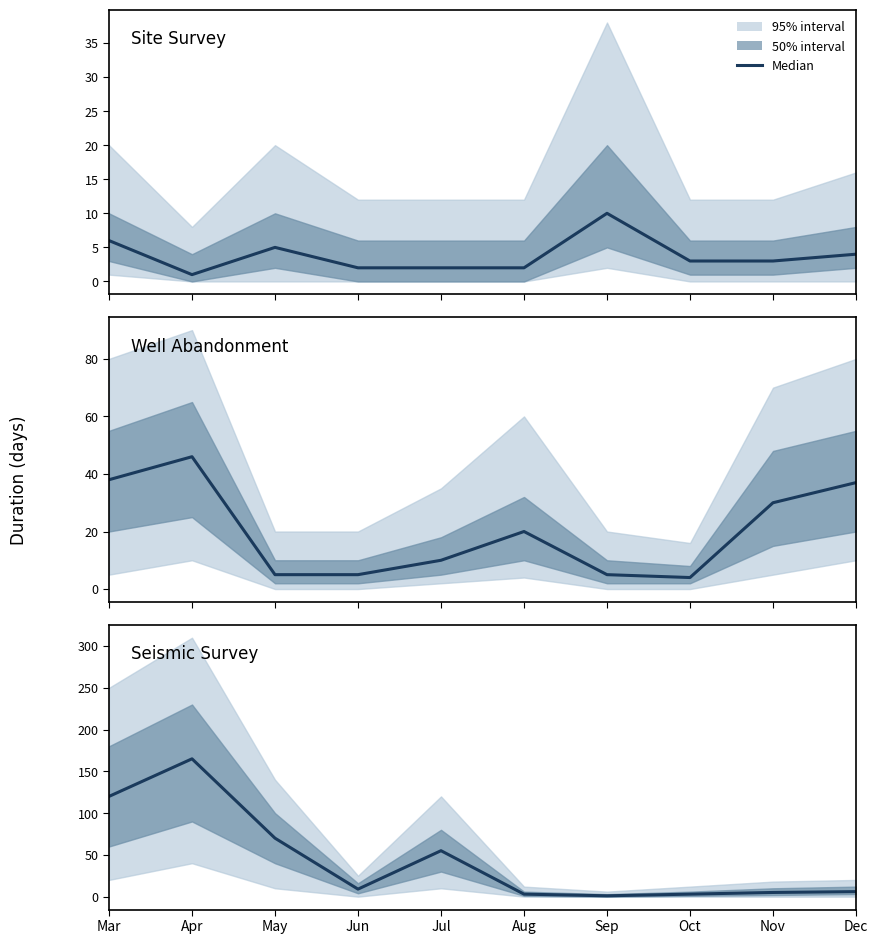

List the labels in order of value, largest first.

Apr, Mar, May, Jul, Jun, Dec, Nov, Aug, Oct, Sep